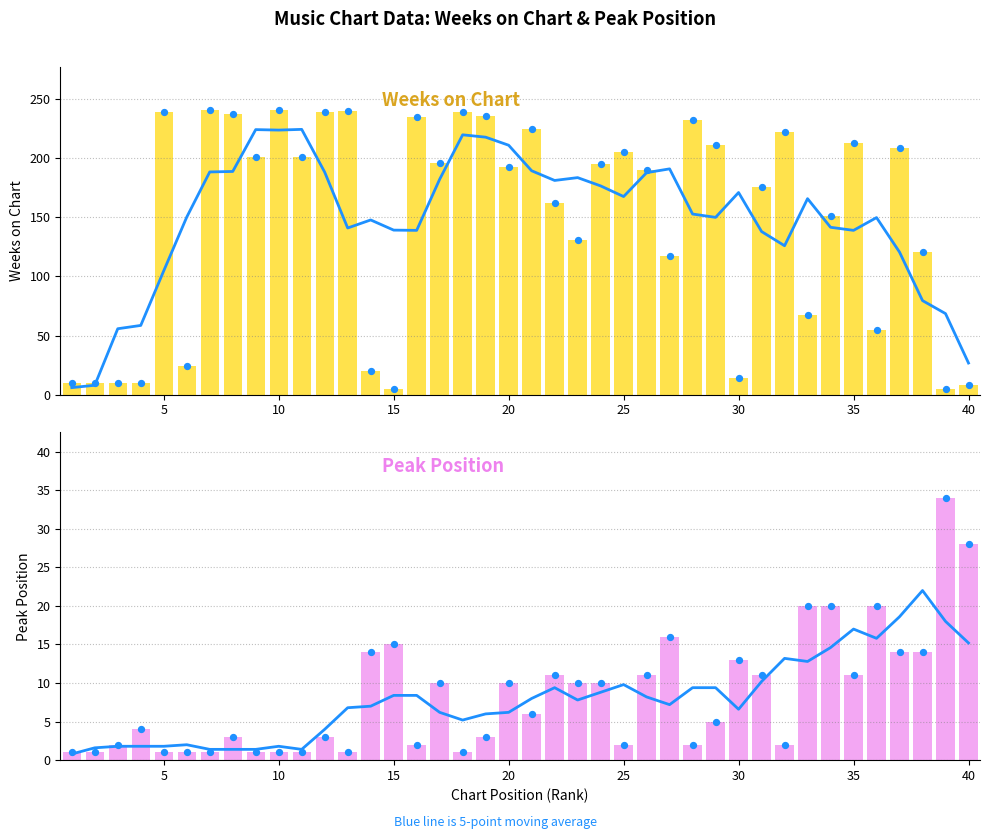

Which series reaches the maximum Y coordinate?

Weeks on Chart